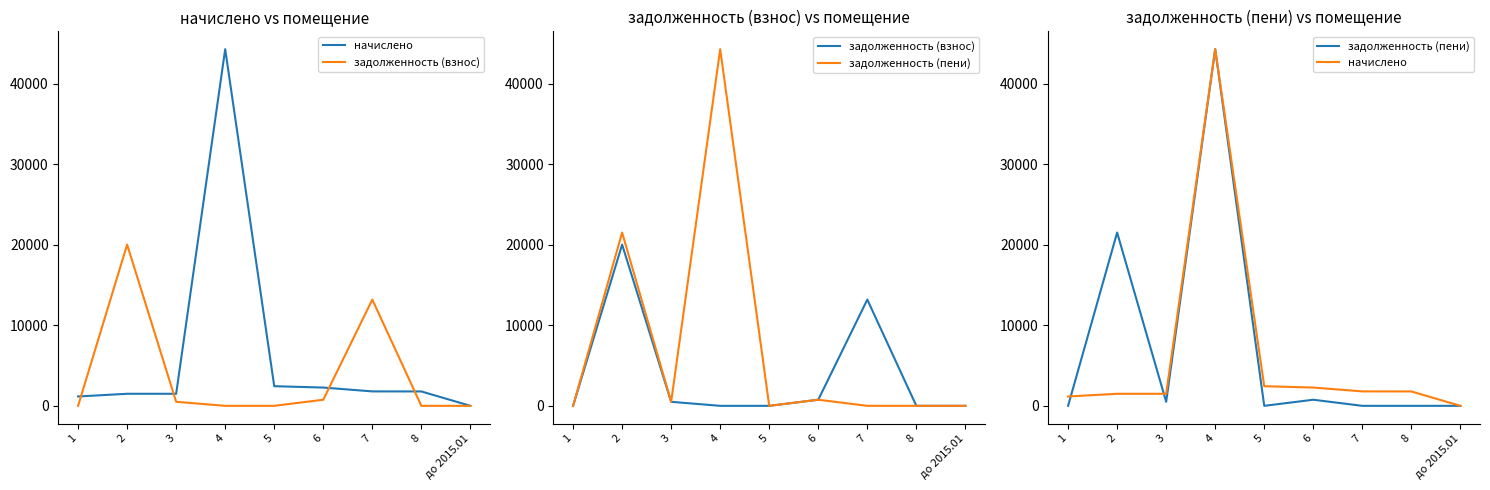

Reading right to left, what are all the values shown in this chart?

начислено: до 2015.01=0.0	8=1785.3	7=1792.7	6=2269.3	5=2437.9	4=44286.2	3=1495.7	2=1495.7	1=1162.1
задолженность (взнос): до 2015.01=0.0	8=0.0	7=13192.2	6=756.4	5=0.0	4=0.0	3=498.6	2=20020.9	1=0.0
задолженность (пени): до 2015.01=0.0	8=0.0	7=0.0	6=756.4	5=0.0	4=44286.2	3=498.6	2=21516.6	1=0.0